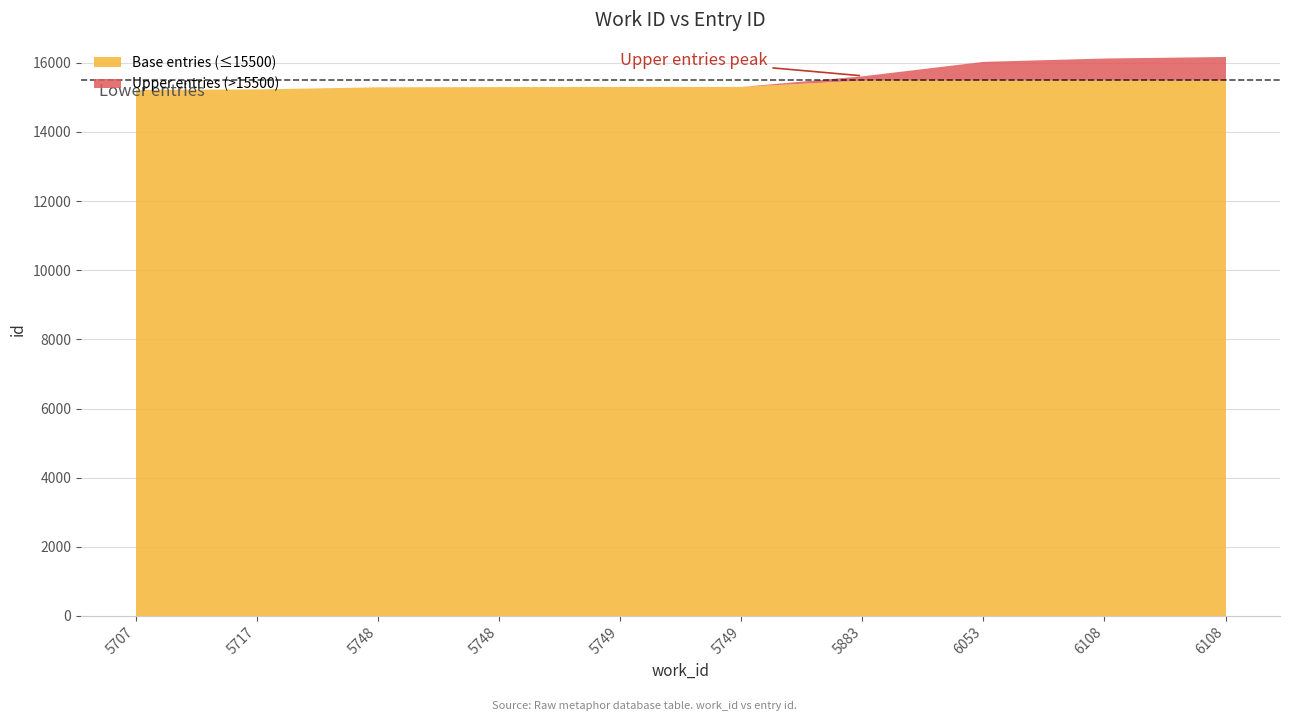

Which category has the lowest value across all series?

5707